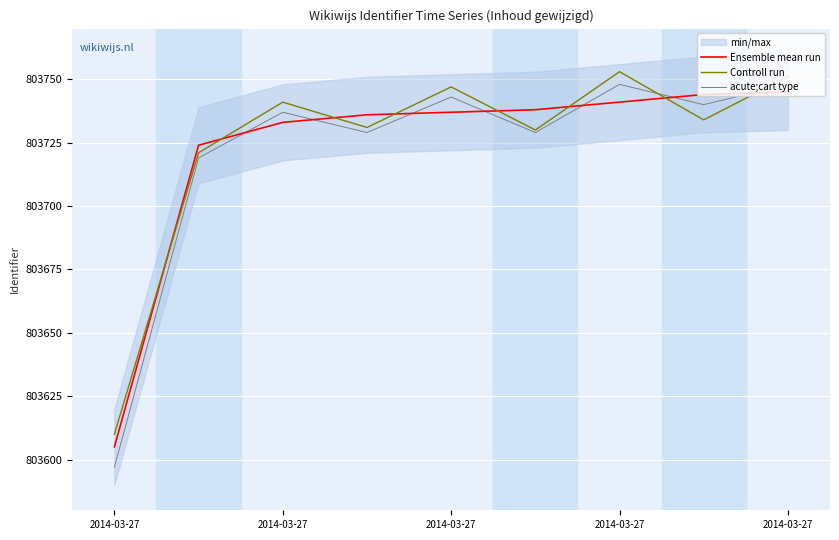

Rank the categories by Controll run value from lowest to highest.

2014-03-27, 2014-03-27, 5, 2014-03-27, 7, 2014-03-27, 2014-03-27, 8, 6